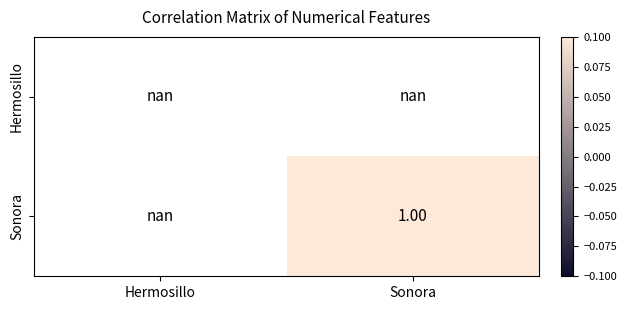

Which category has the highest value across all series?

Sonora